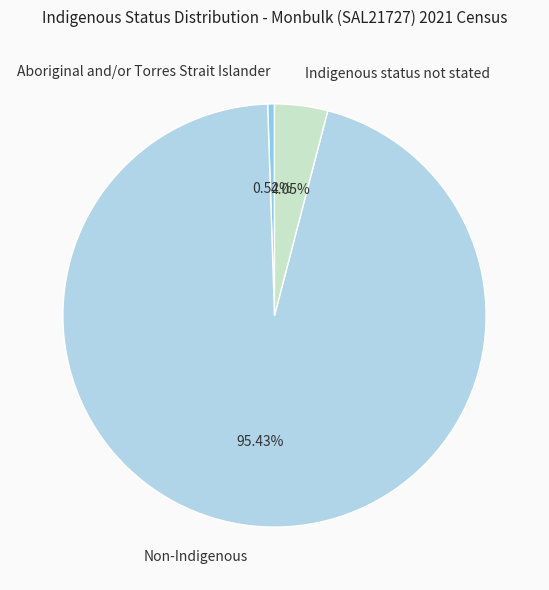

What is the smallest slice in the pie chart?

Aboriginal and/or Torres Strait Islander